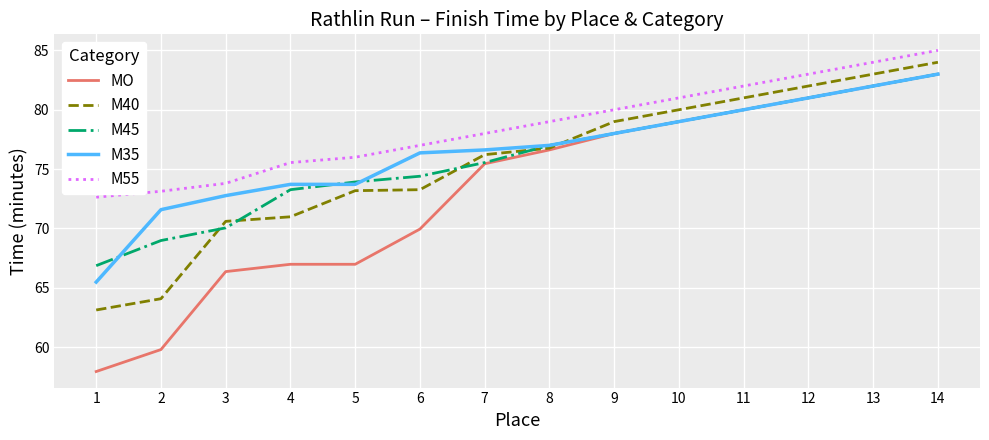

What is the total value across all series at 4?

360.5